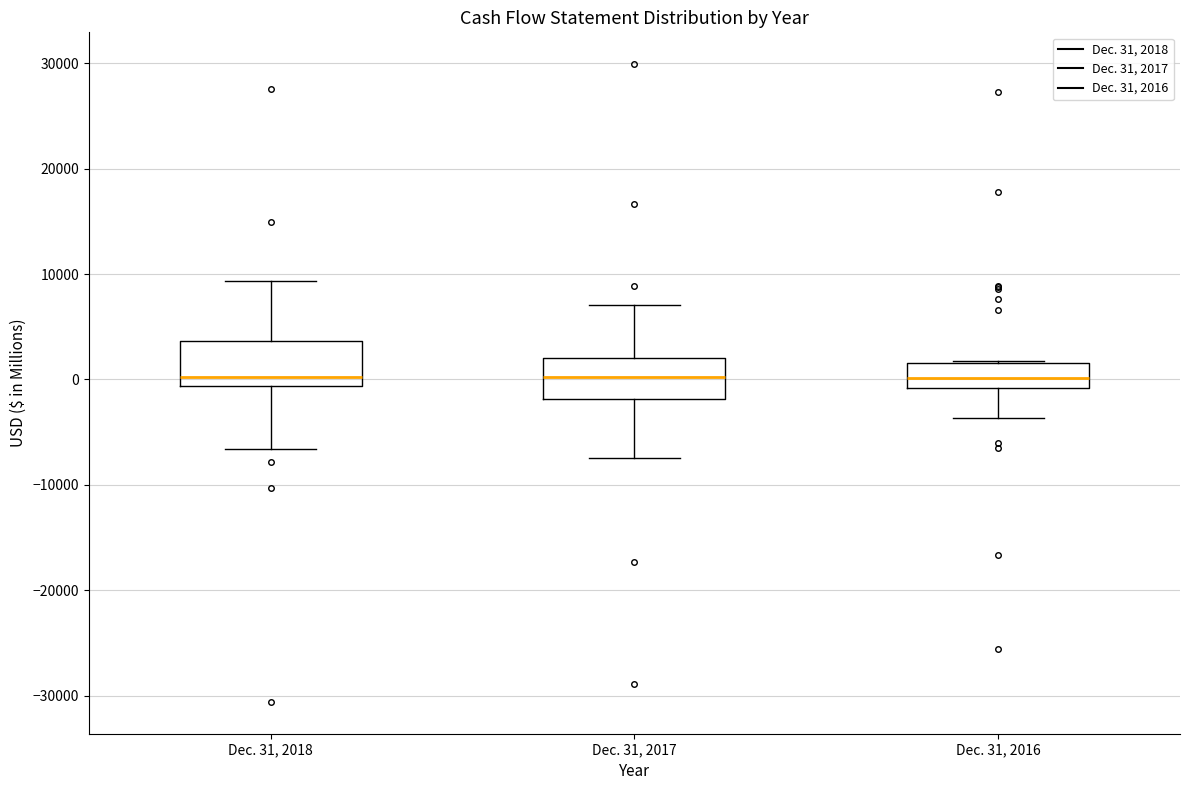

Reading left to right, transcribe this box plot: for each box, give where its median line is, the range the box spans, and where its two whiskers end, as read against the y-axis. The values are not printed on the chart, so give them approximately, as read against the axis.

Dec. 31, 2018: median 0, box -1000 to 4000, whiskers -7000 to 9000
Dec. 31, 2017: median 0, box -2000 to 2000, whiskers -7000 to 7000
Dec. 31, 2016: median 0, box -1000 to 2000, whiskers -4000 to 2000